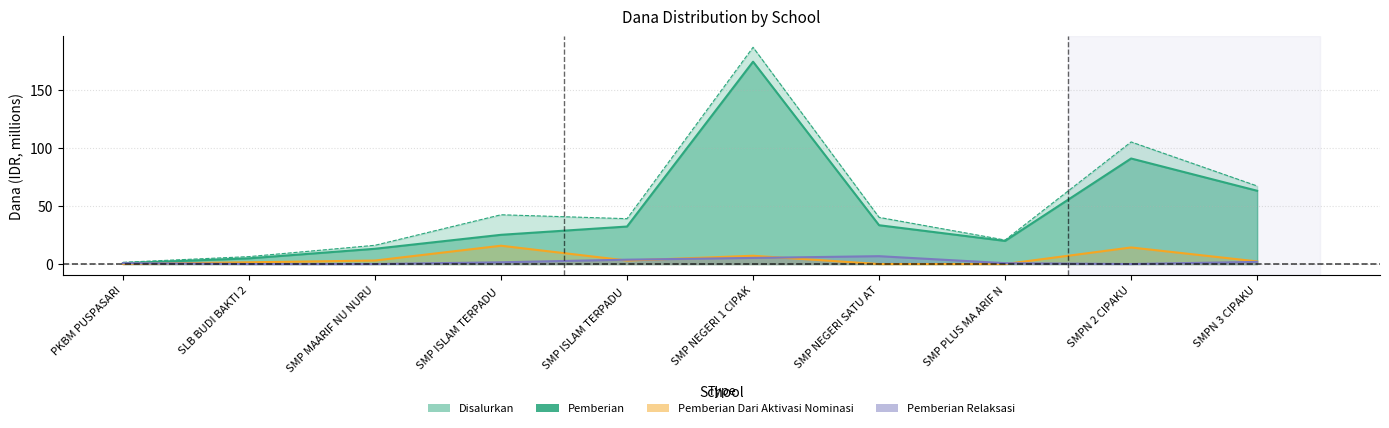

Which label corresponds to the smallest value in the chart?

PKBM PUSPASARI